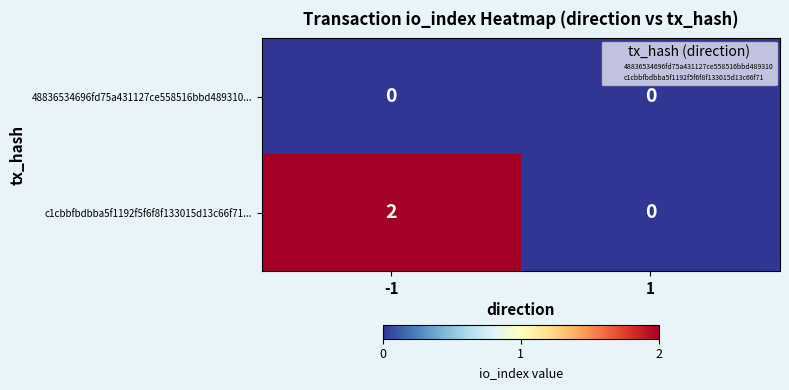

The value of 48836534696fd75a431127ce558516bbd489310... at 1 is 0. True or false?

True